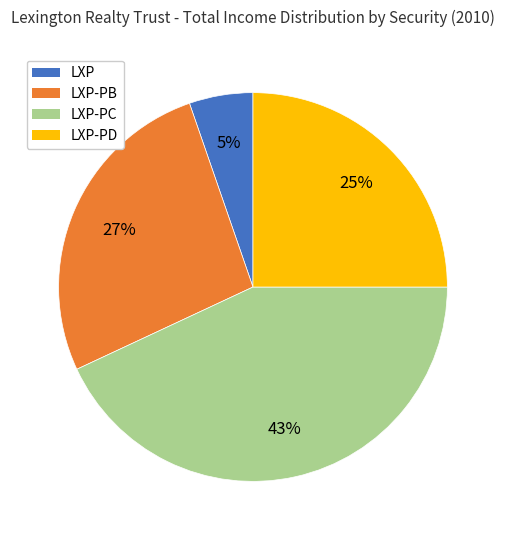

What percentage is the LXP slice, to the nearest percent?

5%